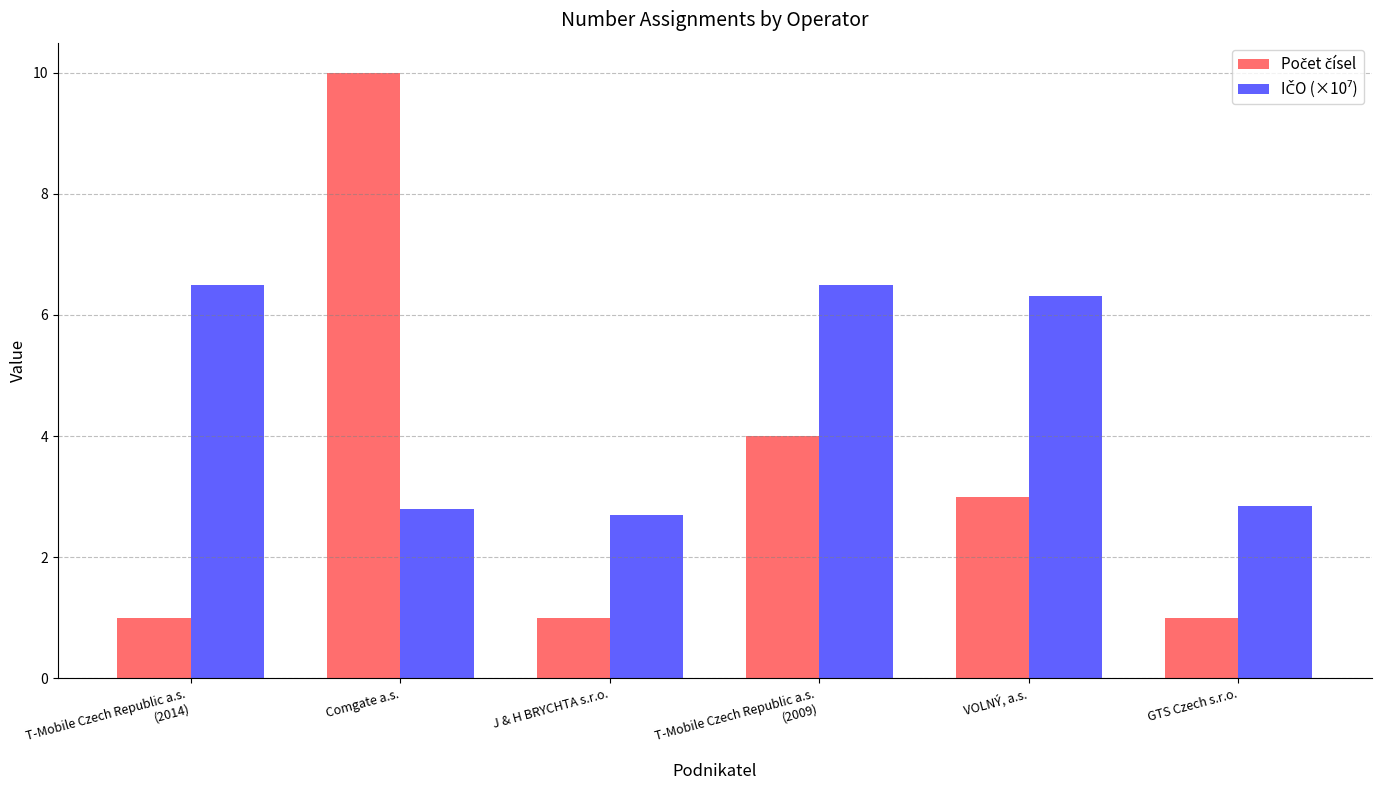

How many series are shown in this chart?

2